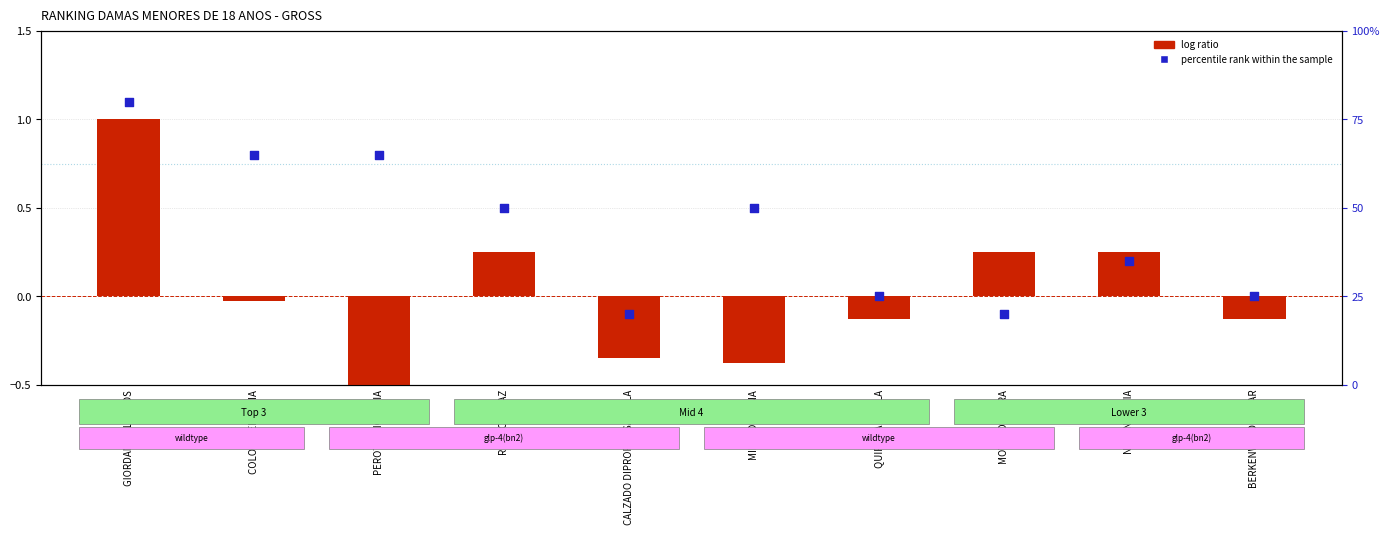

Which series contains the lowest Y value?

log ratio